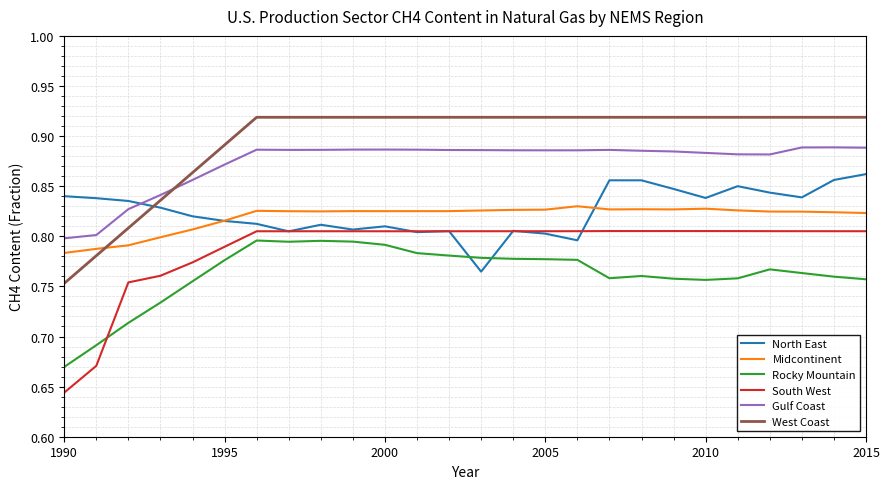

How many times do Gulf Coast and North East cross each other?

1